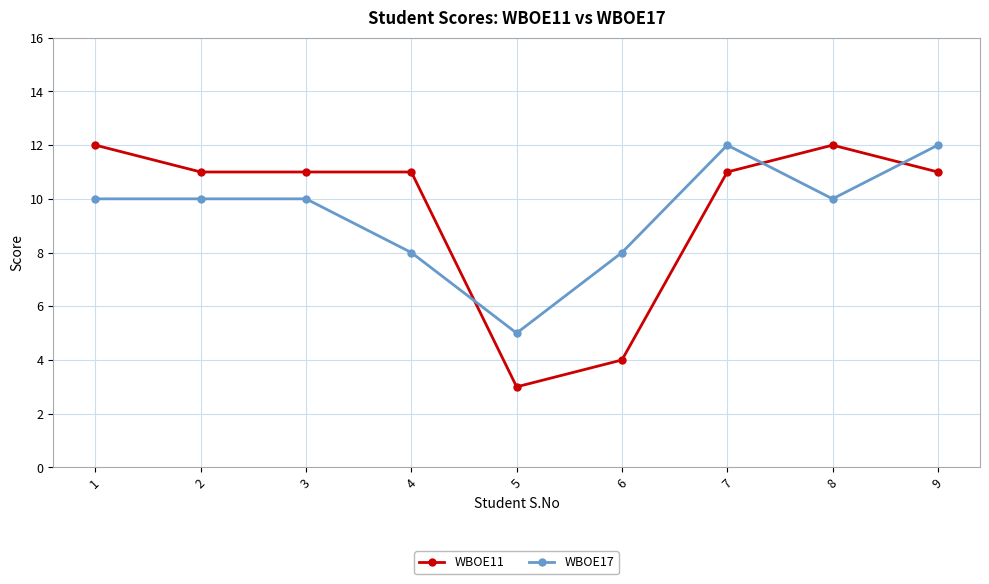

Which series has the largest range (max minus min)?

WBOE11